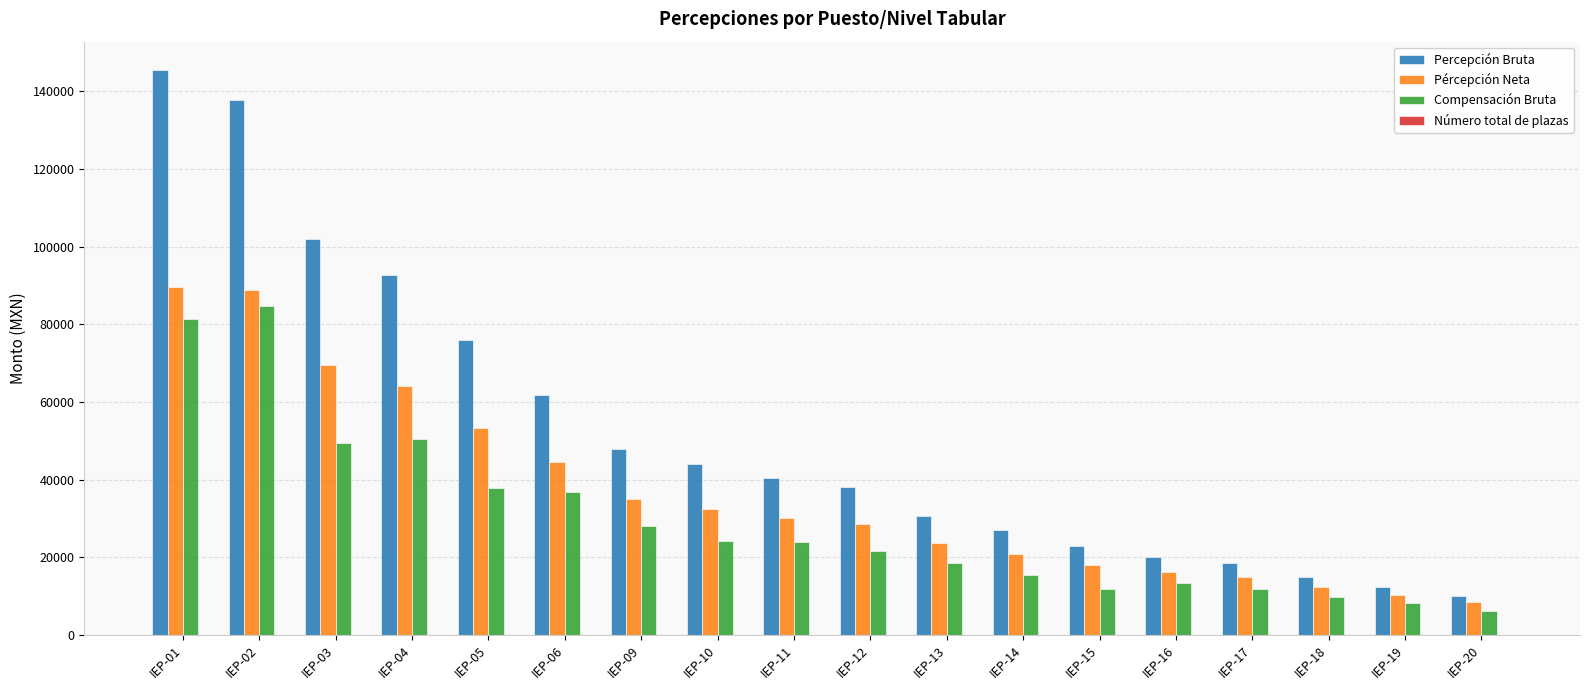

Is the value of Percepción Bruta at IEP-02 greater than the value of Compensación Bruta at IEP-12?

Yes